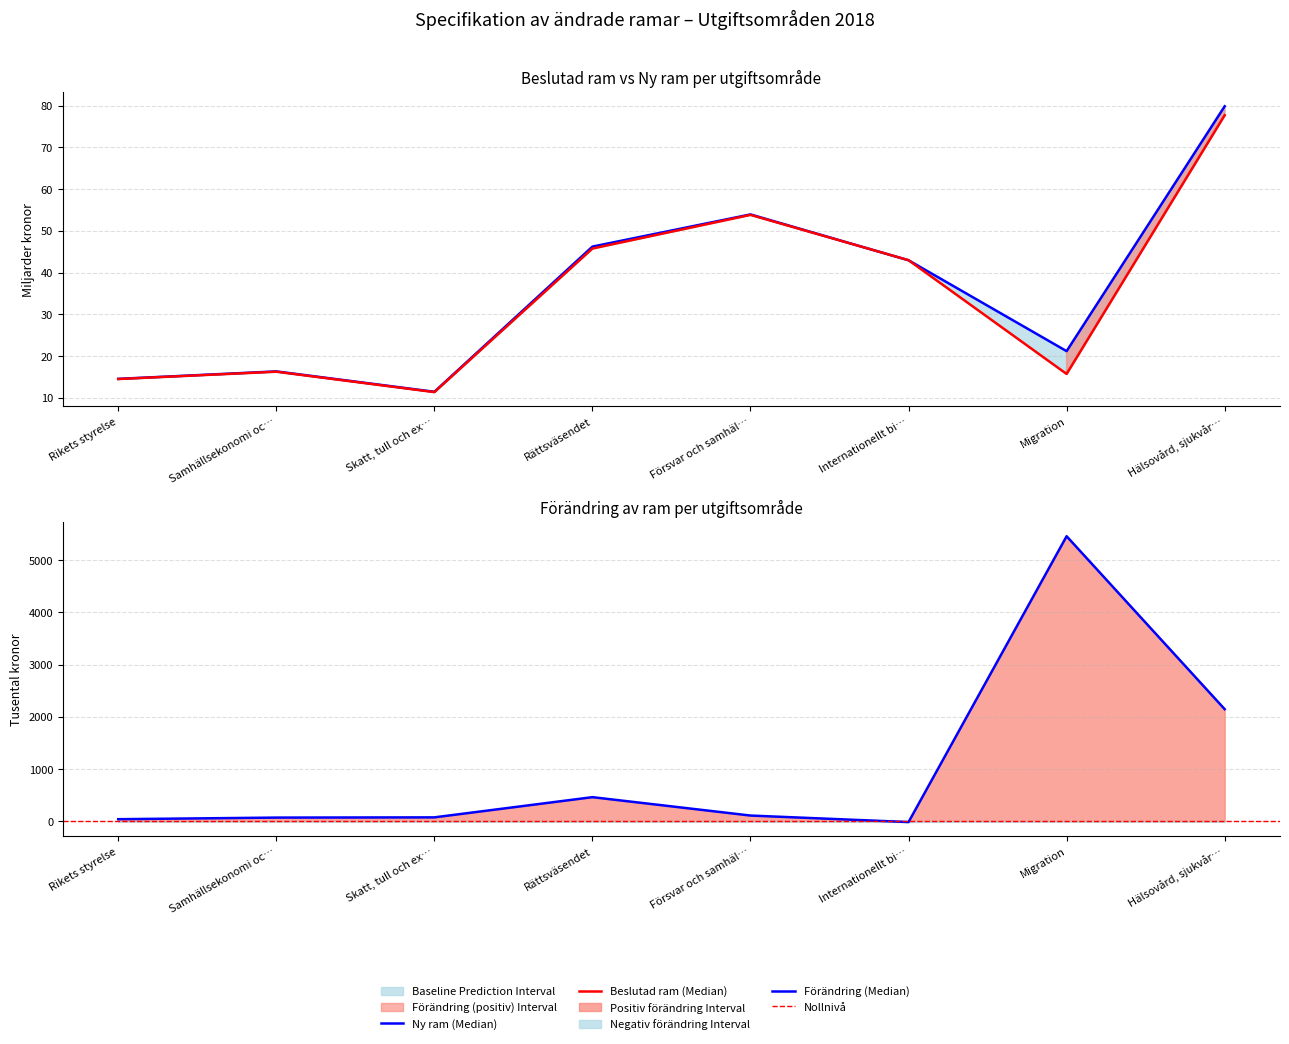

Which has a higher value, Hälsovård, sjukvår… or Rikets styrelse?

Hälsovård, sjukvår…